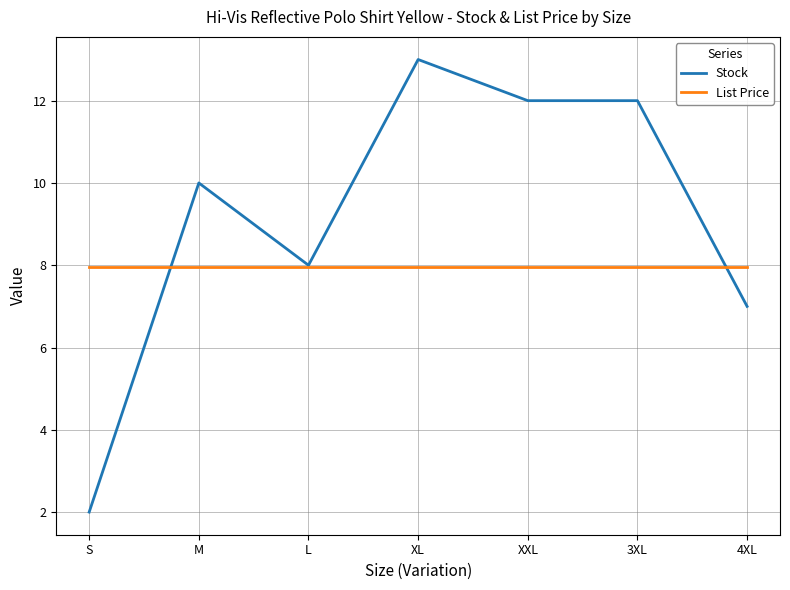

At 3XL, list the series in order from smallest to largest.

List Price, Stock